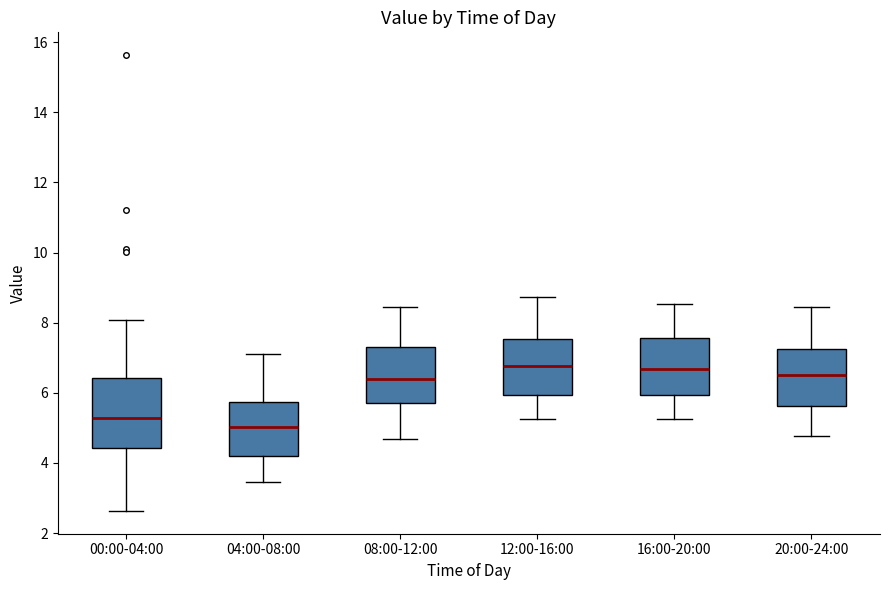

Which box's median line is the lowest?

04:00-08:00